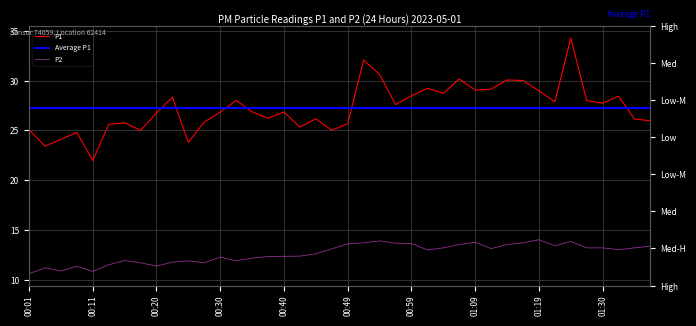

Between 00:45 and 00:28, which is larger?

00:45